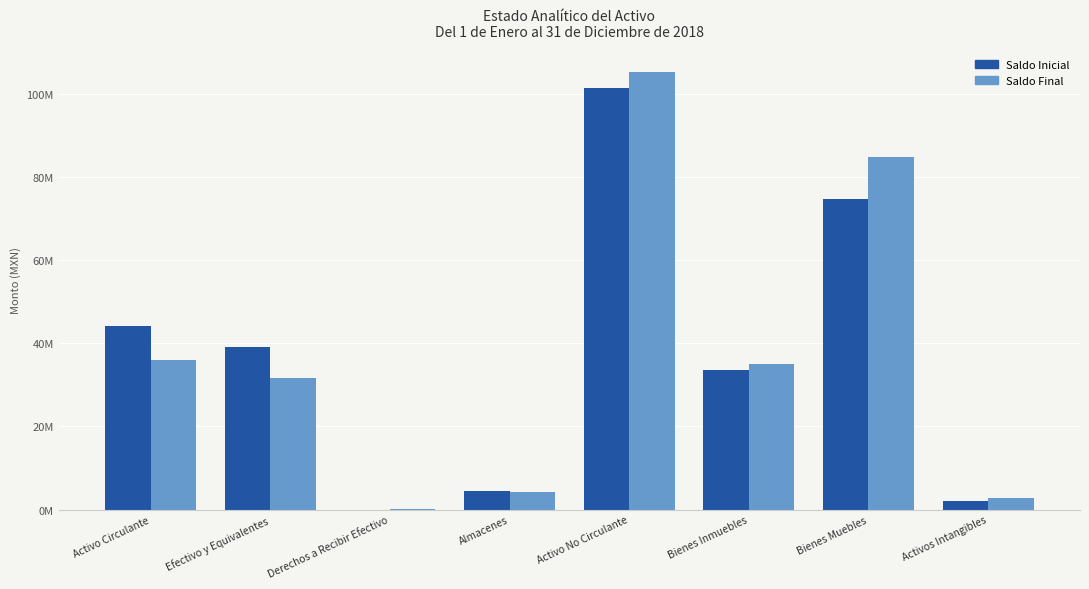

What is the average value of the Saldo Inicial series?

37420789.6